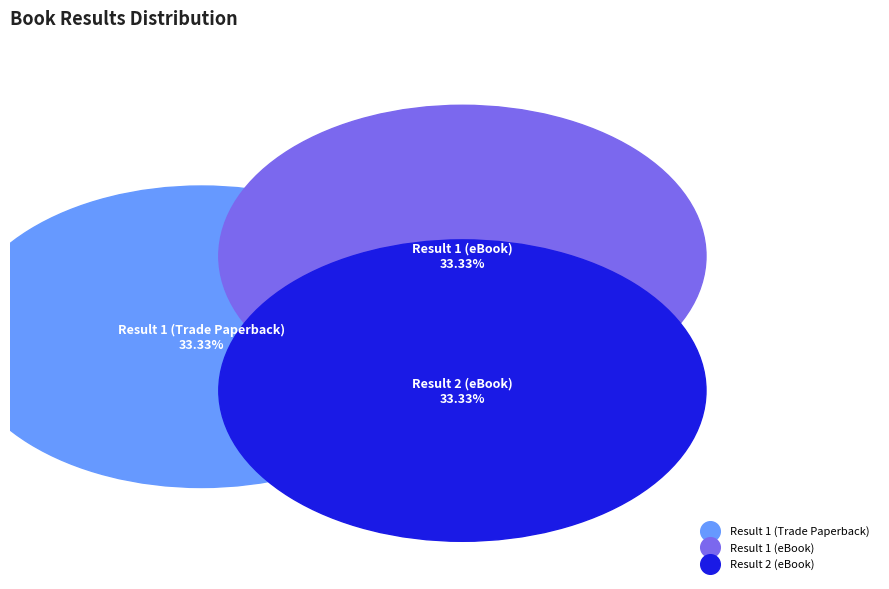

Approximately how many times larger is the value at Result 2 (eBook) compared to Result 1 (eBook)?

1.0